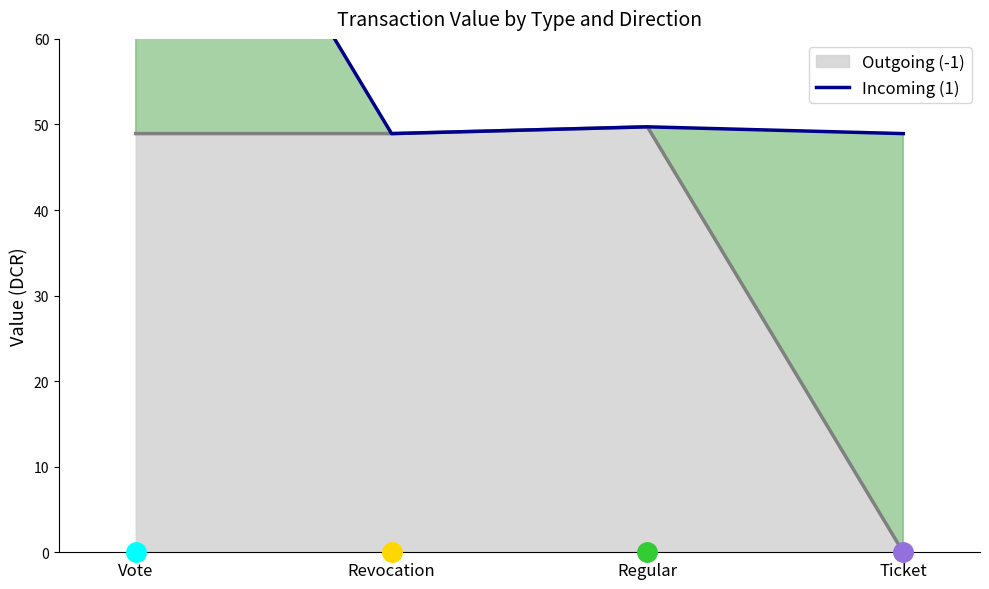

The chart shows a value of 88.1 at Ticket. True or false?

False